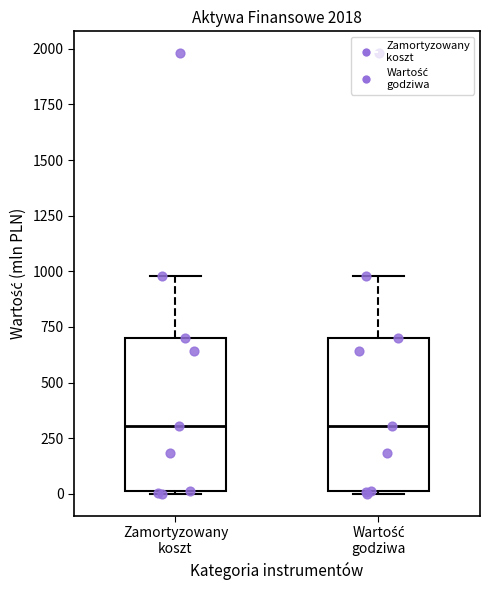

Where does the upper whisker of the box for Zamortyzowany koszt end on the y-axis? The values are not printed on the chart, so give them approximately, as read against the axis.

1000